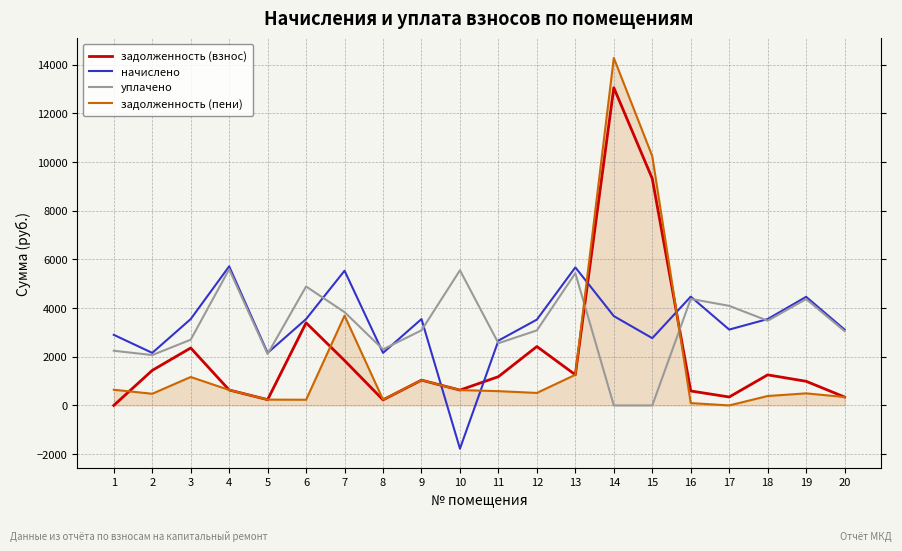

In задолженность (взнос), how many points are higher than both neighbors (excluding endpoints)?

6